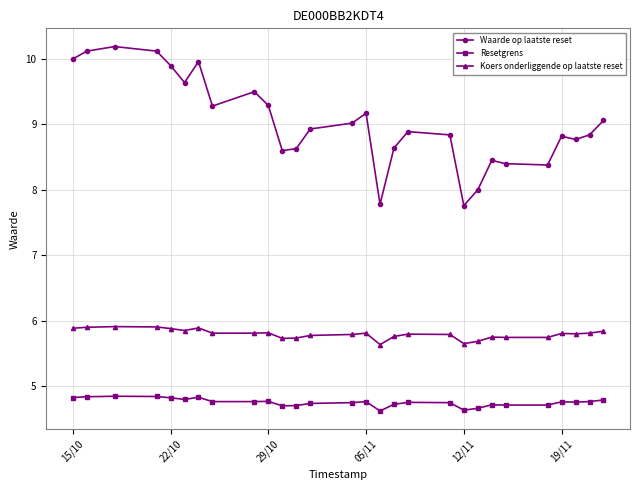

What is the value of the Koers onderliggende op laatste reset point at the 1st from the left?

5.9